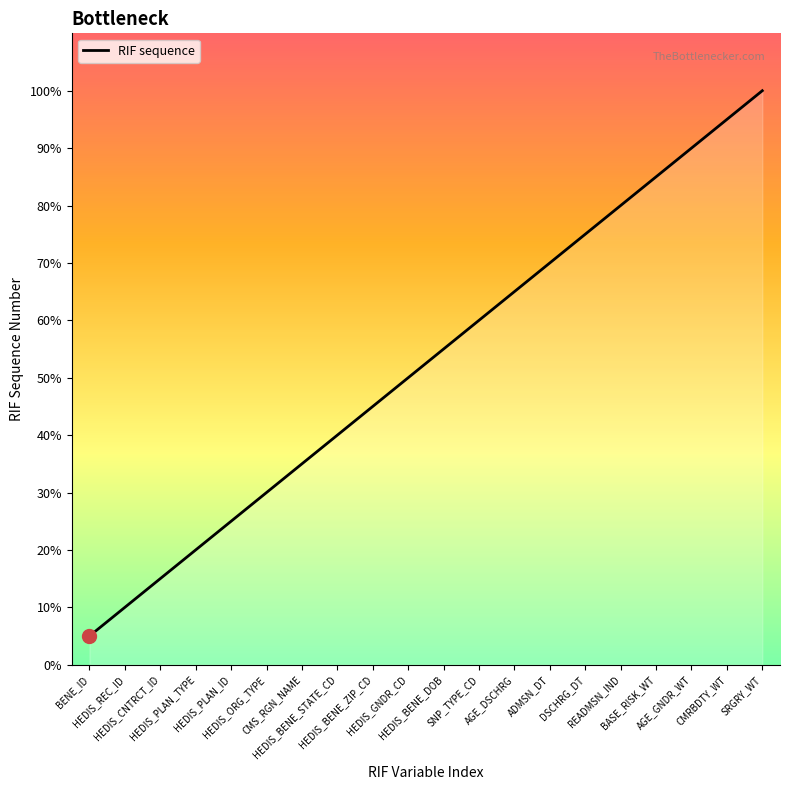

Does the chart have visible grid lines?

No